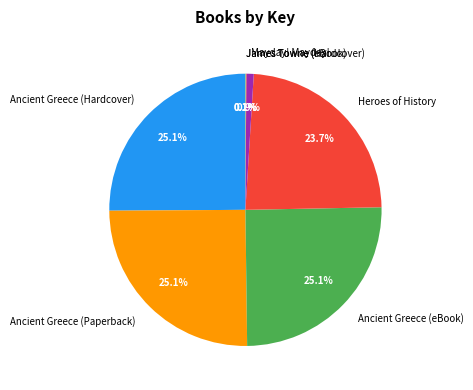

To the nearest percent, what is the combined percentage of Mayday! Mayday! and Ancient Greece (eBook)?

26%